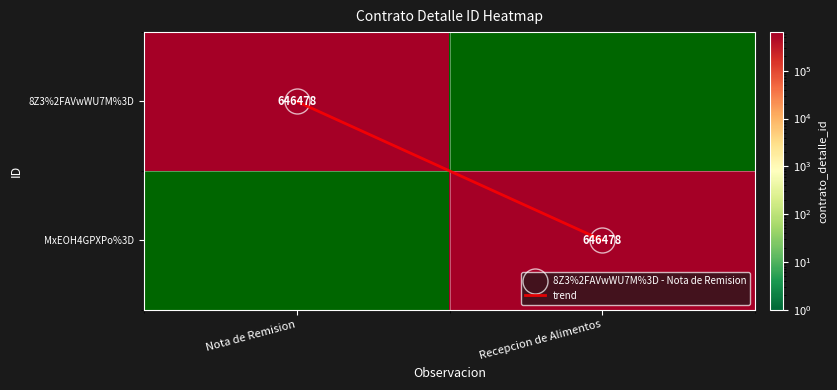

Which category has the lowest value in the trend series?

Nota de Remision